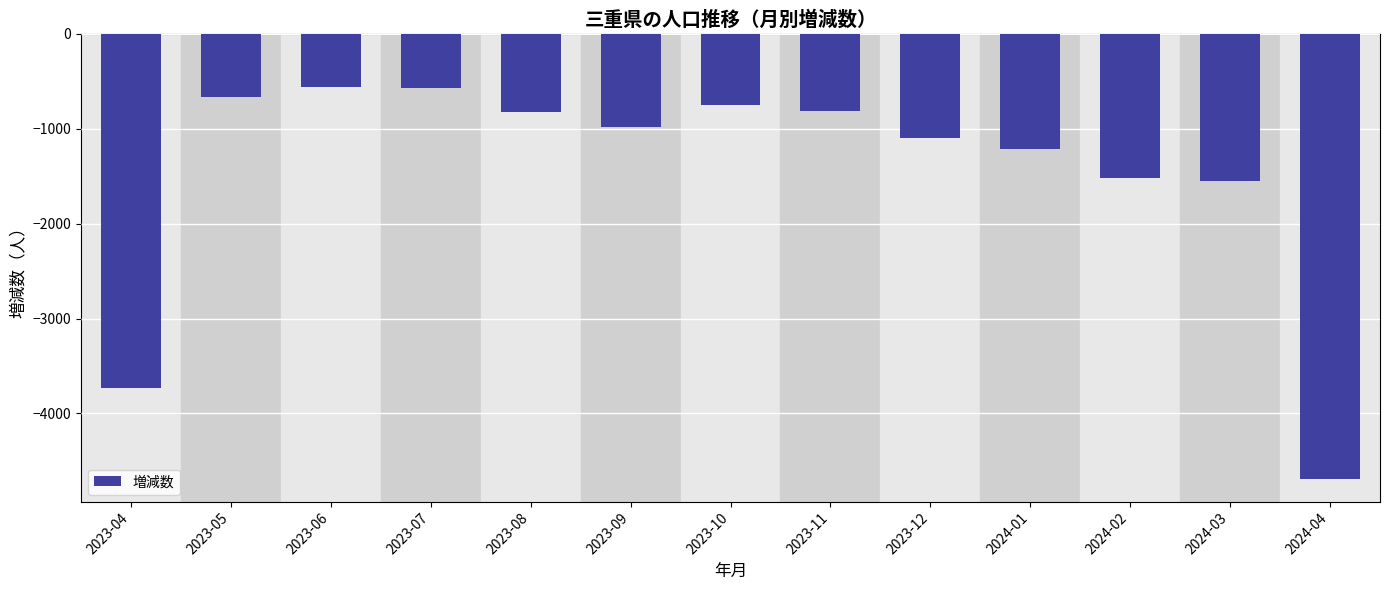

Which category has the lowest value across all series?

2024-04